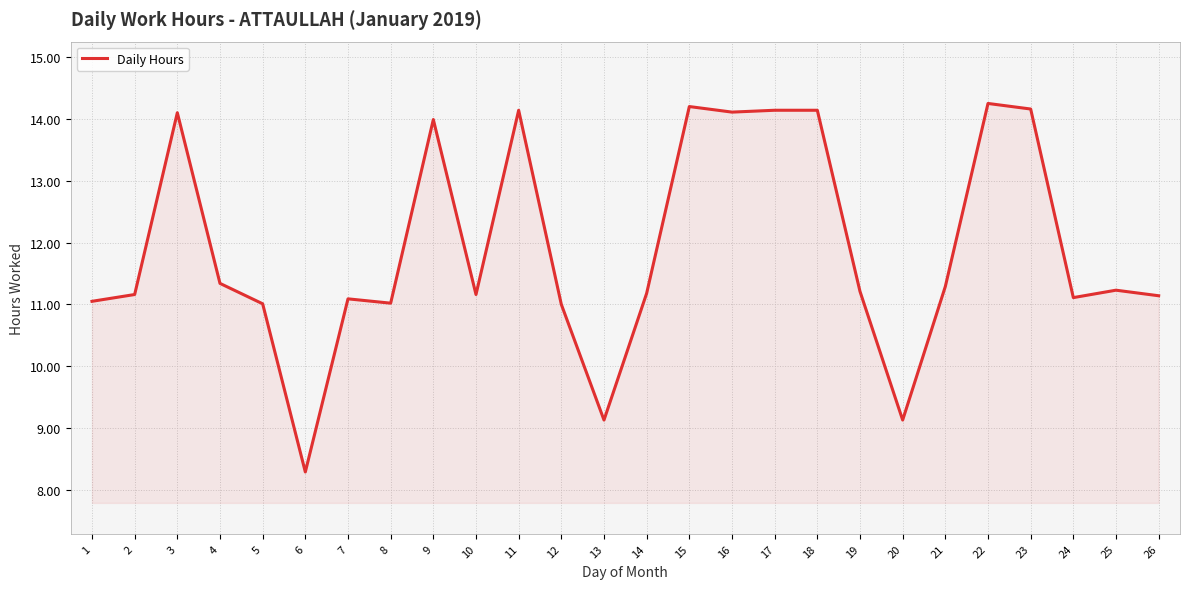

What is the change in value from 16 to 24?

-3.0